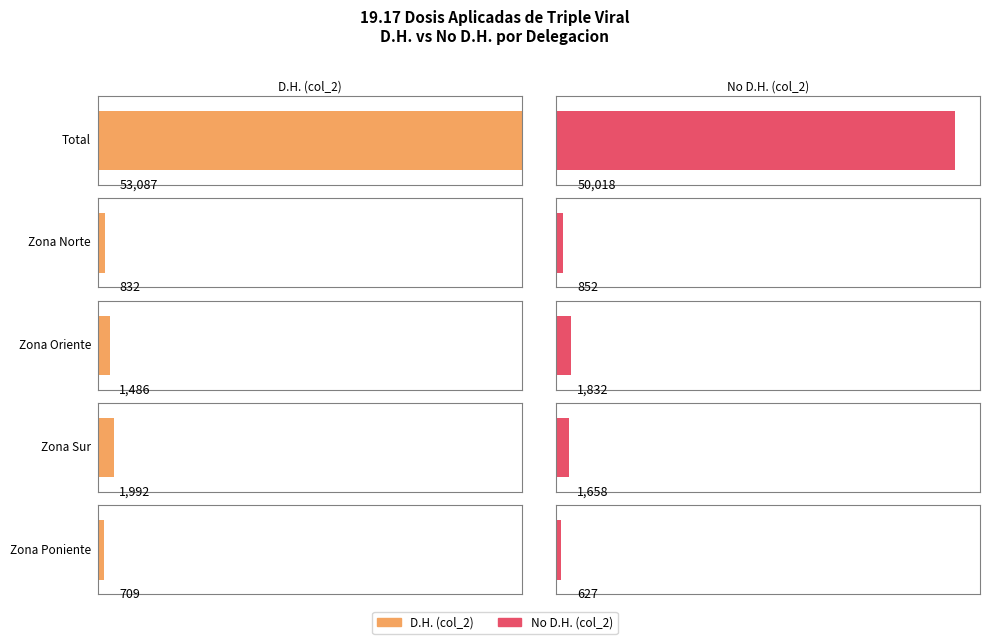

Between Zona Poniente and Total, which is larger?

Total